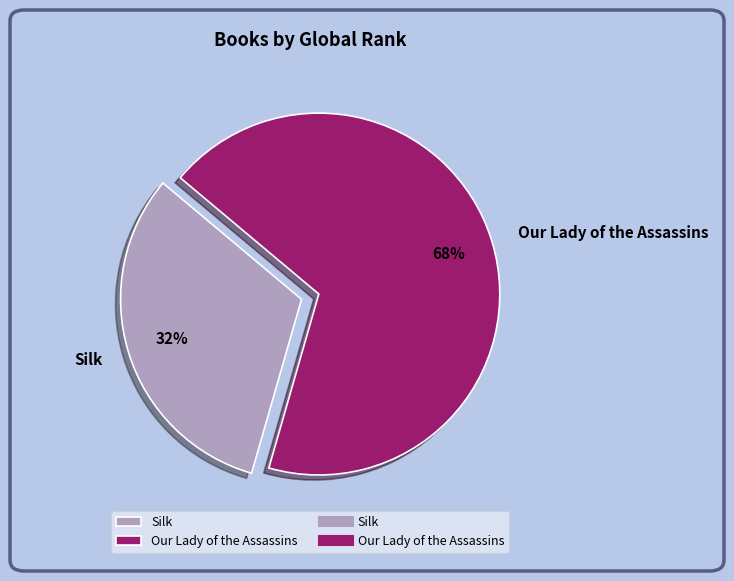

Rank the categories by value from lowest to highest.

Silk, Our Lady of the Assassins